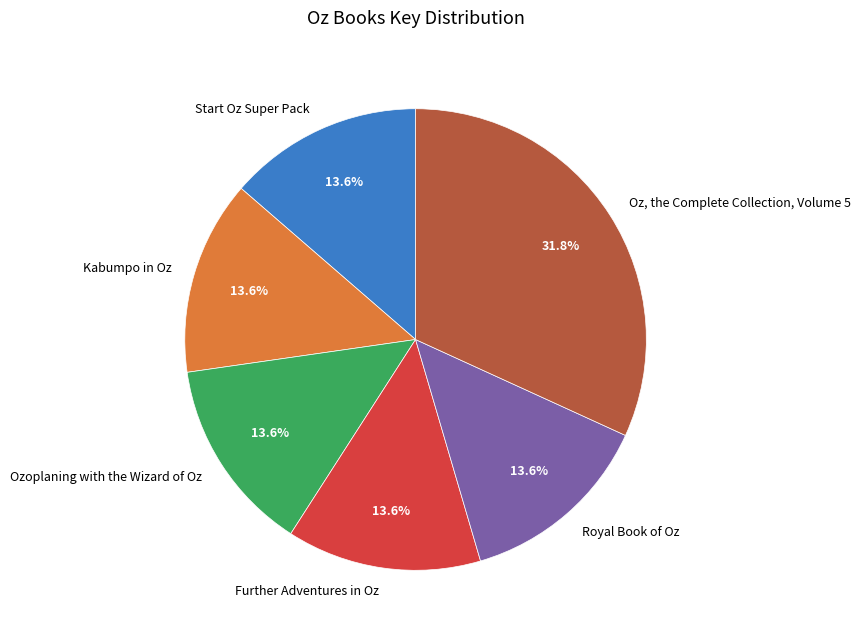

How many segments does this pie chart have?

6